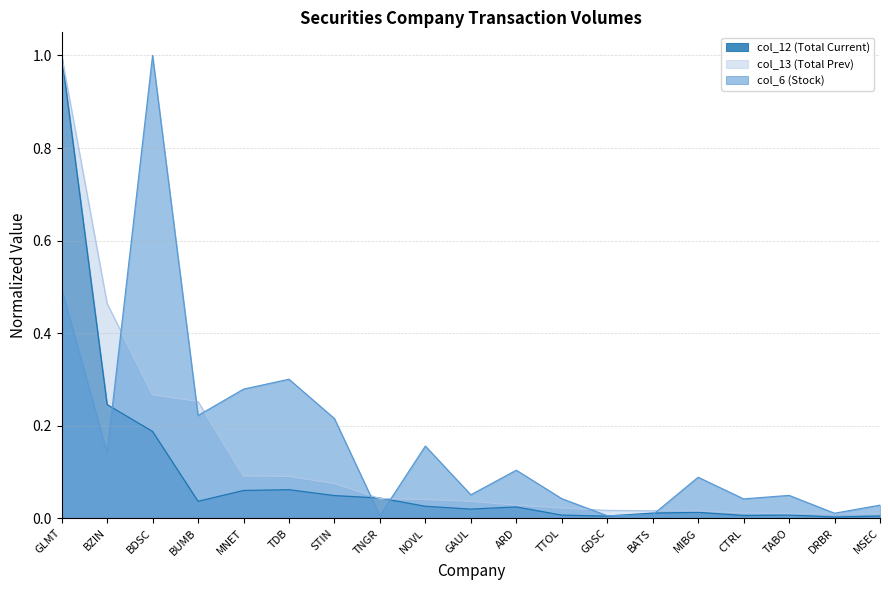

At which category is the sum across all series the highest?

GLMT